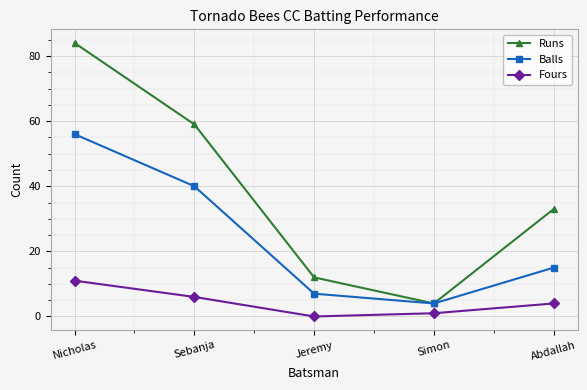

Reading left to right, what are all the values shown in this chart?

Runs: 84	59	12	4	33
Balls: 56	40	7	4	15
Fours: 11	6	0	1	4